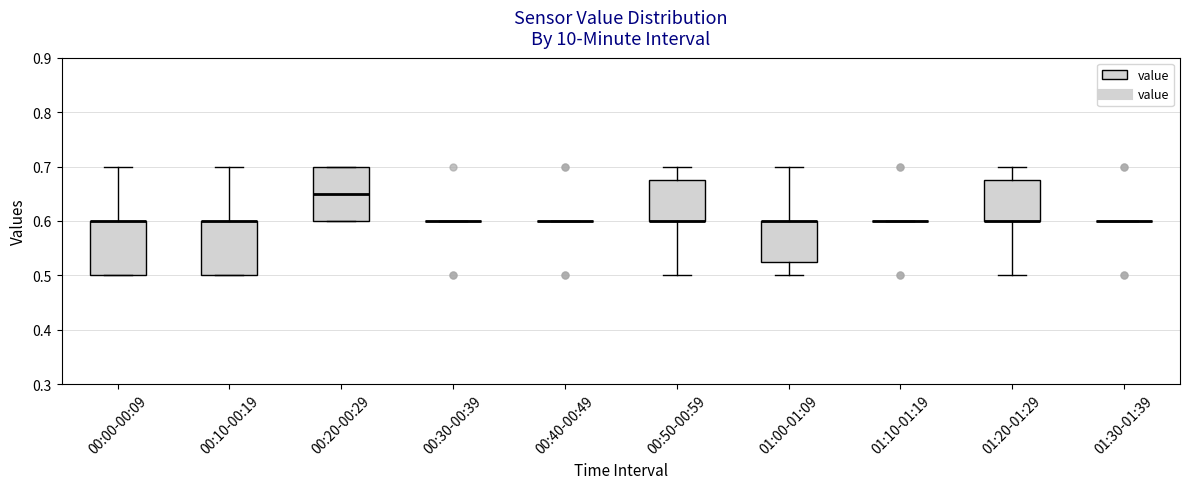

Reading left to right, transcribe this box plot: for each box, give where its median line is, the range the box spans, and where its two whiskers end, as read against the y-axis. The values are not printed on the chart, so give them approximately, as read against the axis.

00:00-00:09: median 0.60 (drawn on the box's upper edge), box 0.50 to 0.60, whiskers 0.50 to 0.70
00:10-00:19: median 0.60 (drawn on the box's upper edge), box 0.50 to 0.60, whiskers 0.50 to 0.70
00:20-00:29: median 0.65, box 0.60 to 0.70, whiskers 0.60 to 0.70
00:30-00:39: box collapsed to a line at 0.60, whiskers 0.60 to 0.60
00:40-00:49: box collapsed to a line at 0.60, whiskers 0.60 to 0.60
00:50-00:59: median 0.60 (drawn on the box's lower edge), box 0.60 to 0.68, whiskers 0.50 to 0.70
01:00-01:09: median 0.60 (drawn on the box's upper edge), box 0.53 to 0.60, whiskers 0.50 to 0.70
01:10-01:19: box collapsed to a line at 0.60, whiskers 0.60 to 0.60
01:20-01:29: median 0.60 (drawn on the box's lower edge), box 0.60 to 0.68, whiskers 0.50 to 0.70
01:30-01:39: box collapsed to a line at 0.60, whiskers 0.60 to 0.60